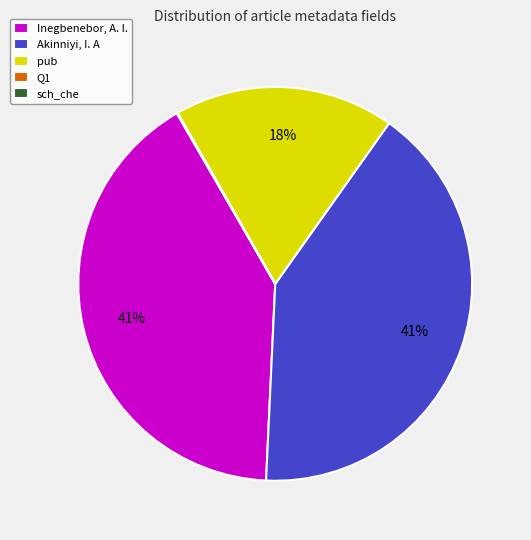

Combined, do pub and Inegbenebor, A. I. account for over 50%?

Yes